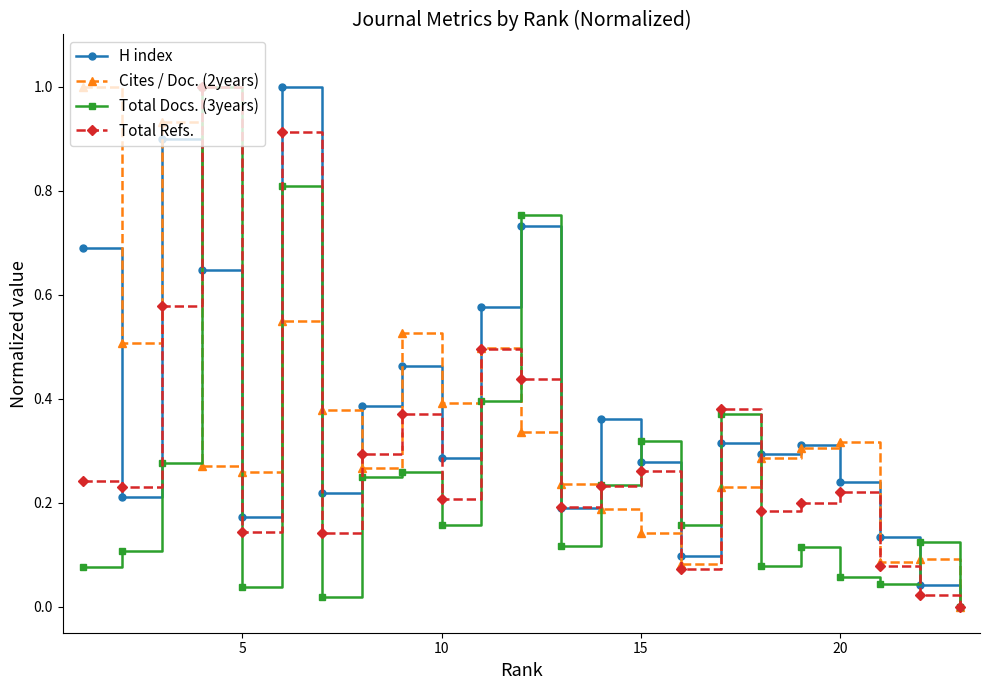

What is the maximum value for Total Docs. (3years)?

1.0